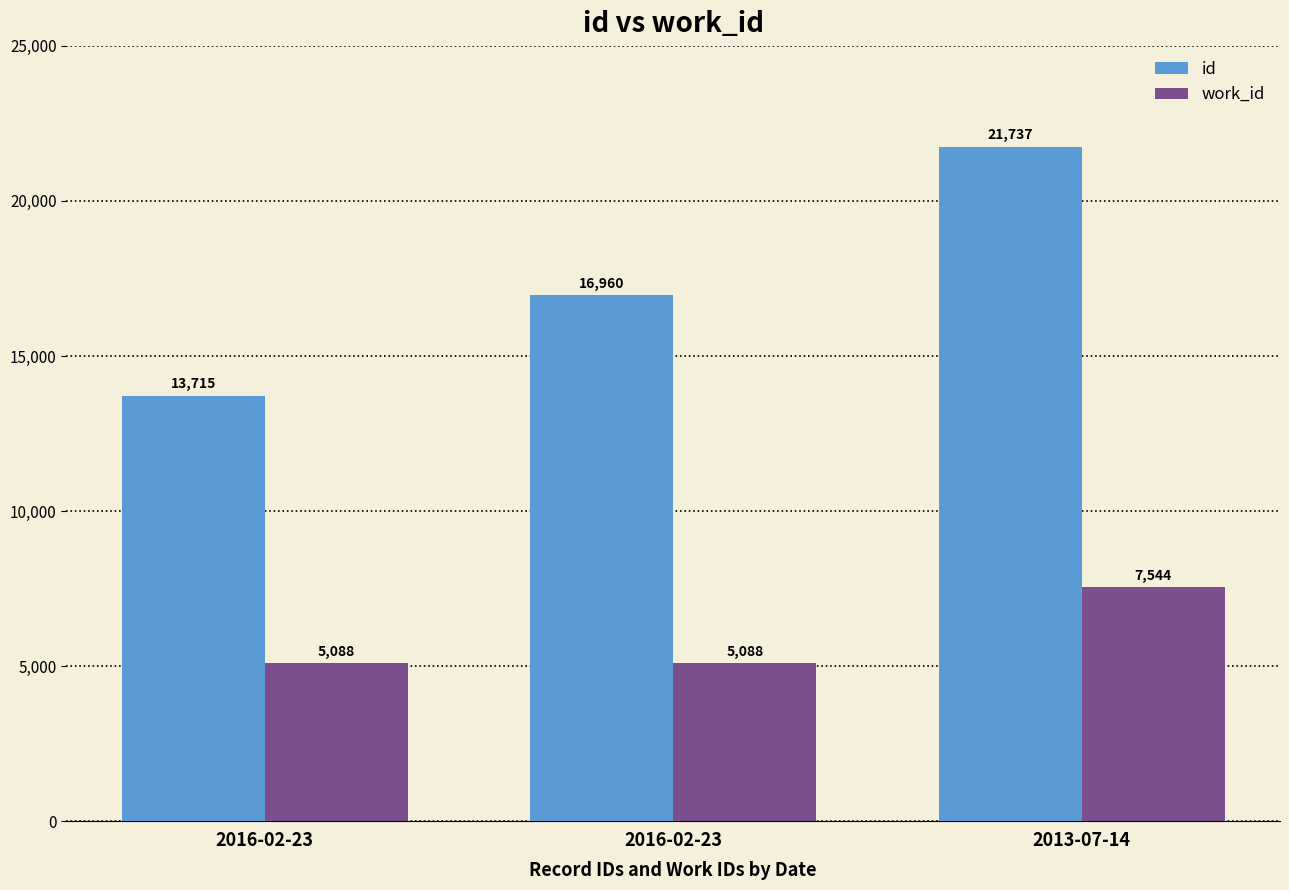

What is the approximate value of work_id at 2013-07-14?

7544